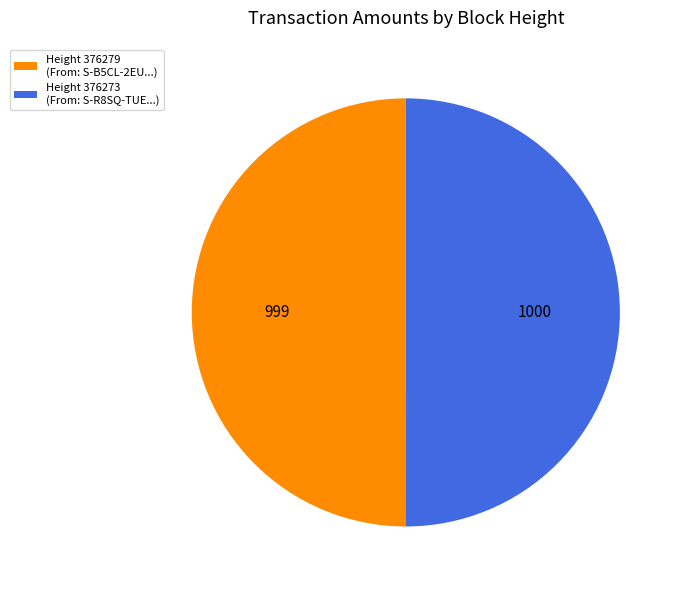

Combined, do Height 376273 (From: S-R8SQ-TUE...) and Height 376279 (From: S-B5CL-2EU...) account for over 50%?

Yes